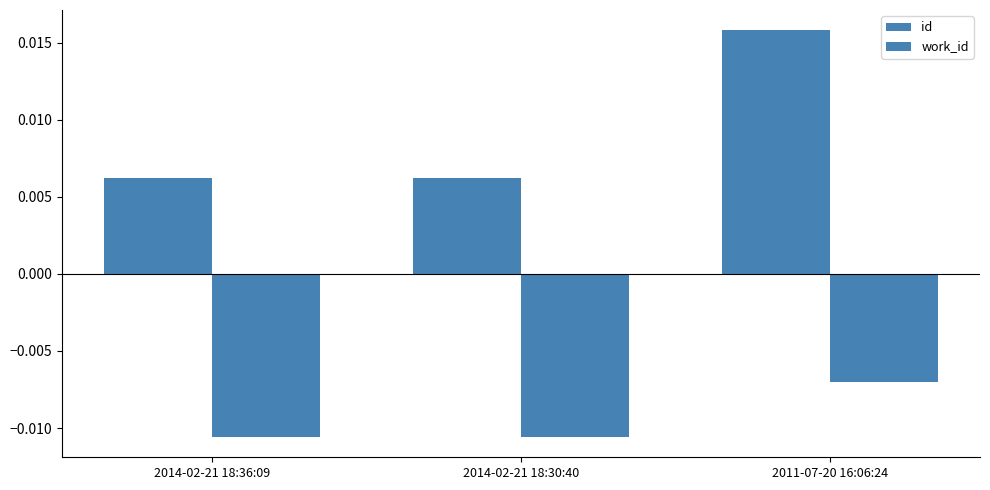

Reading right to left, list all the values displayed in this chart.

id: 2011-07-20 16:06:24=0.0	2014-02-21 18:30:40=0.0	2014-02-21 18:36:09=0.0
work_id: 2011-07-20 16:06:24=-0.0	2014-02-21 18:30:40=-0.0	2014-02-21 18:36:09=-0.0